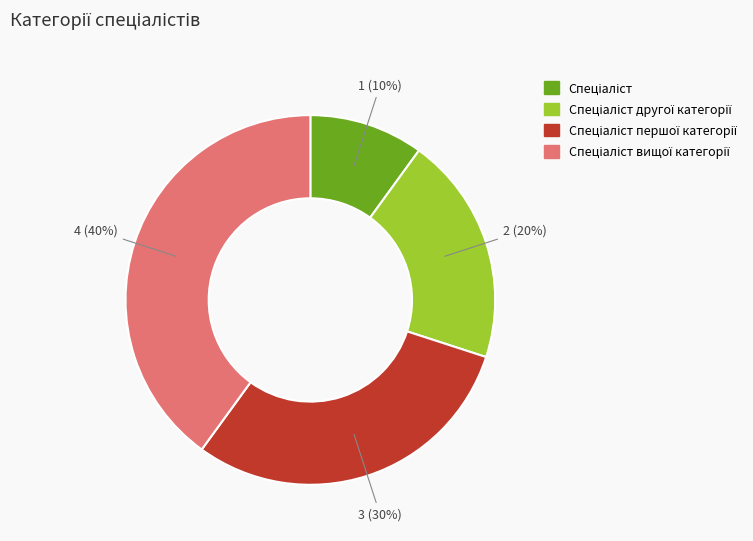

Does any single category account for the majority?

No